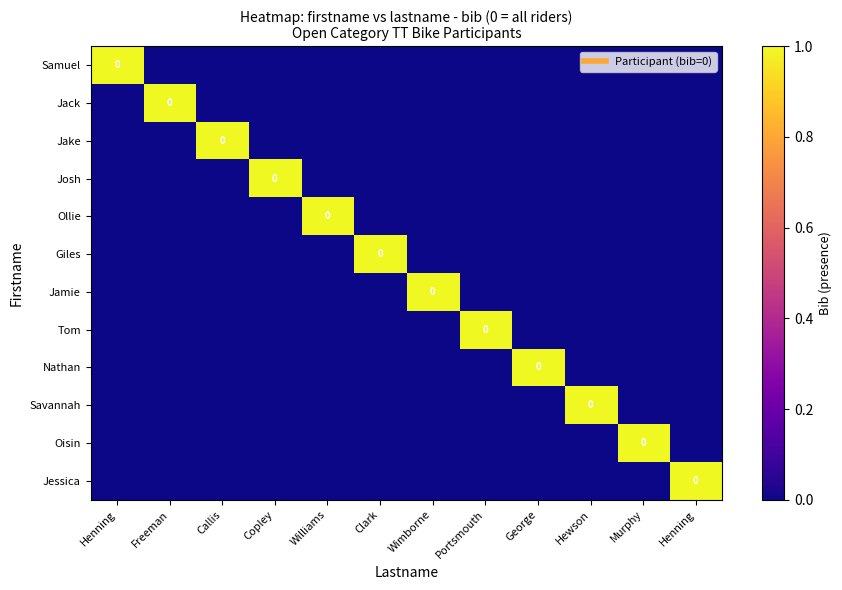

Which has a higher value, Portsmouth or Copley?

Portsmouth